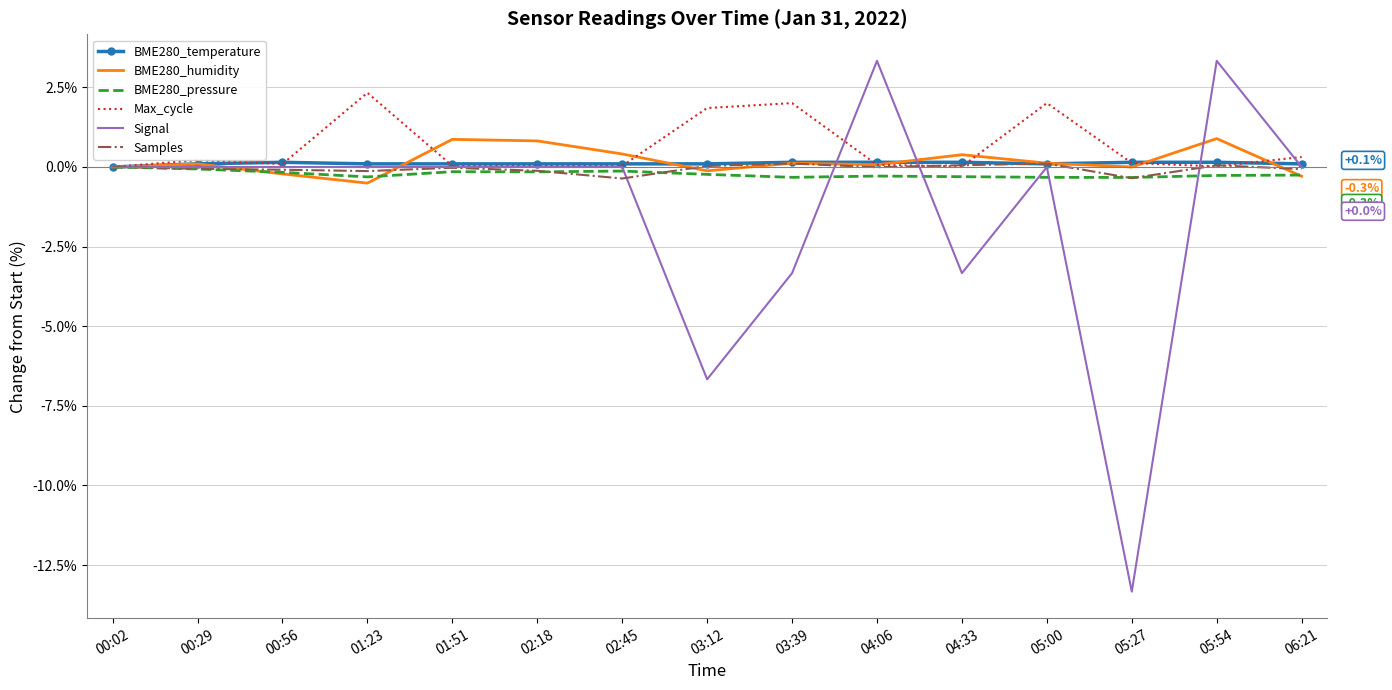

What is the spread (max minus min) of values at 01:23?

2.8